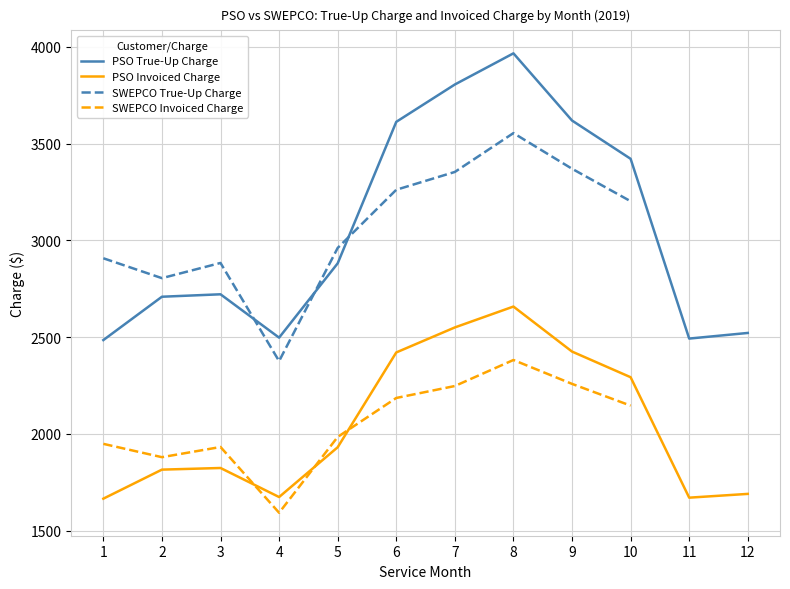

True or false: PSO Invoiced Charge and PSO True-Up Charge cross at least once.

False